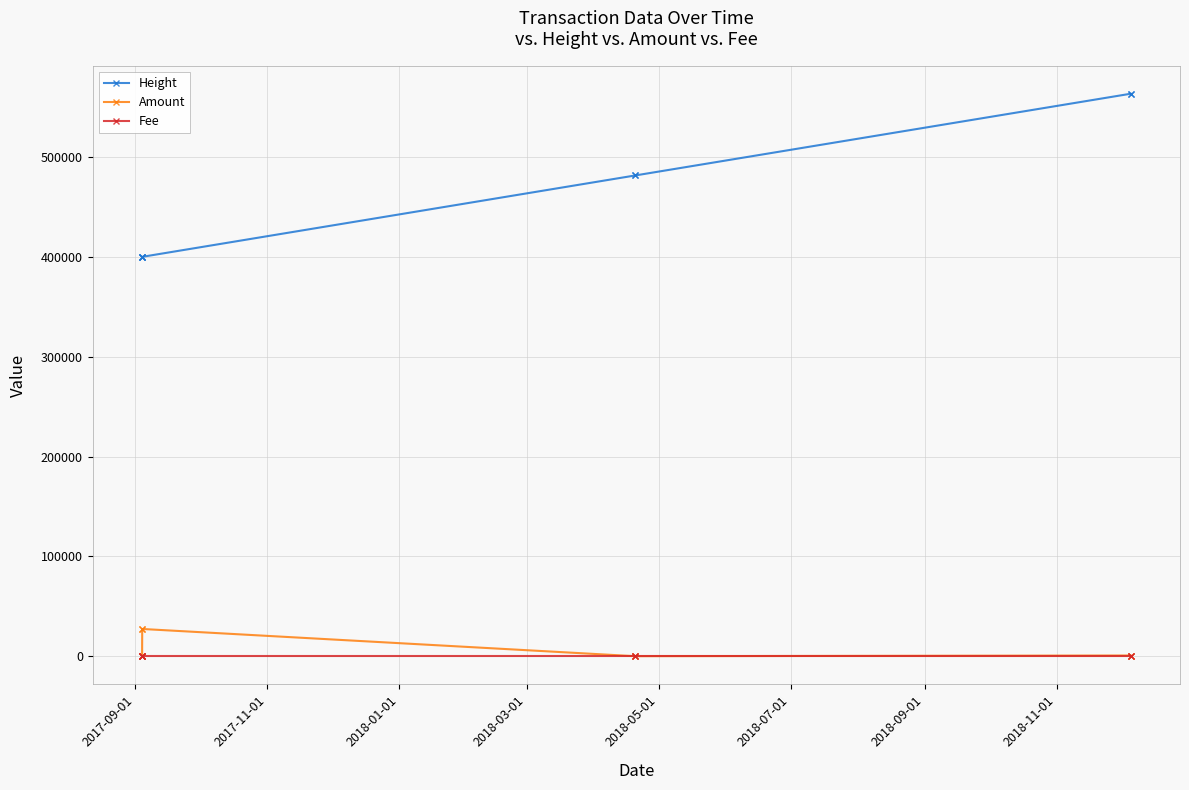

At how many categories does at least one series exceed 213913?

8